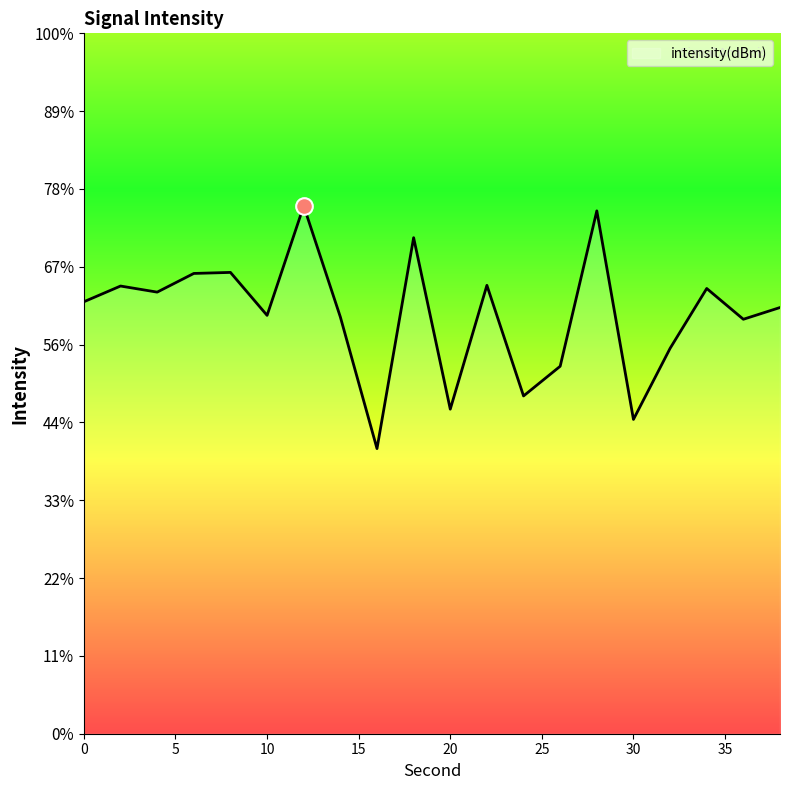

How many points are lower than both their immediate neighbors (excluding endpoints)?

7